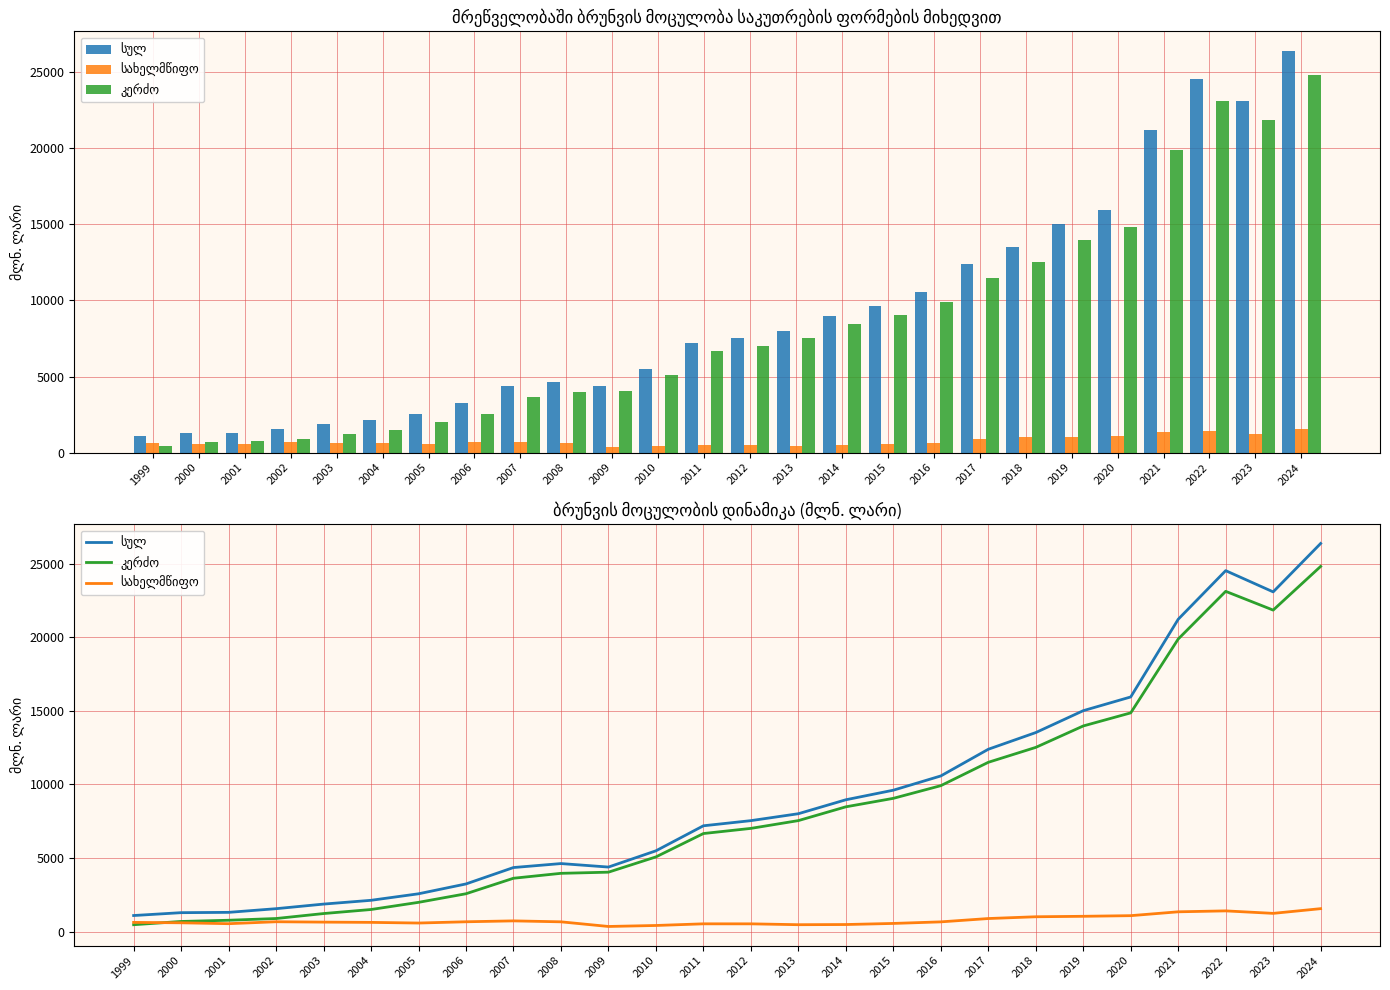

Which series has the largest range (max minus min)?

სულ